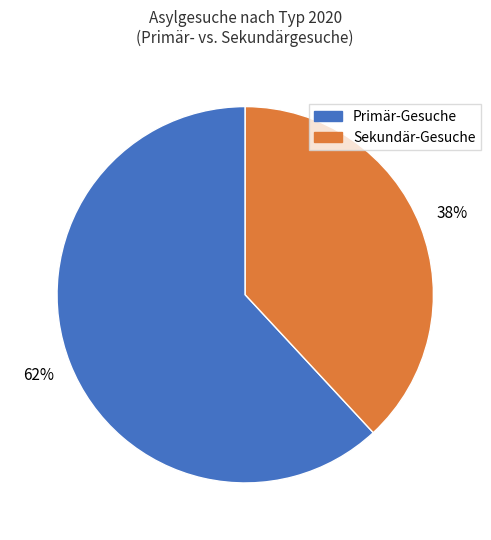

What is the ratio of the value at Primär-Gesuche to the value at Sekundär-Gesuche?

1.6